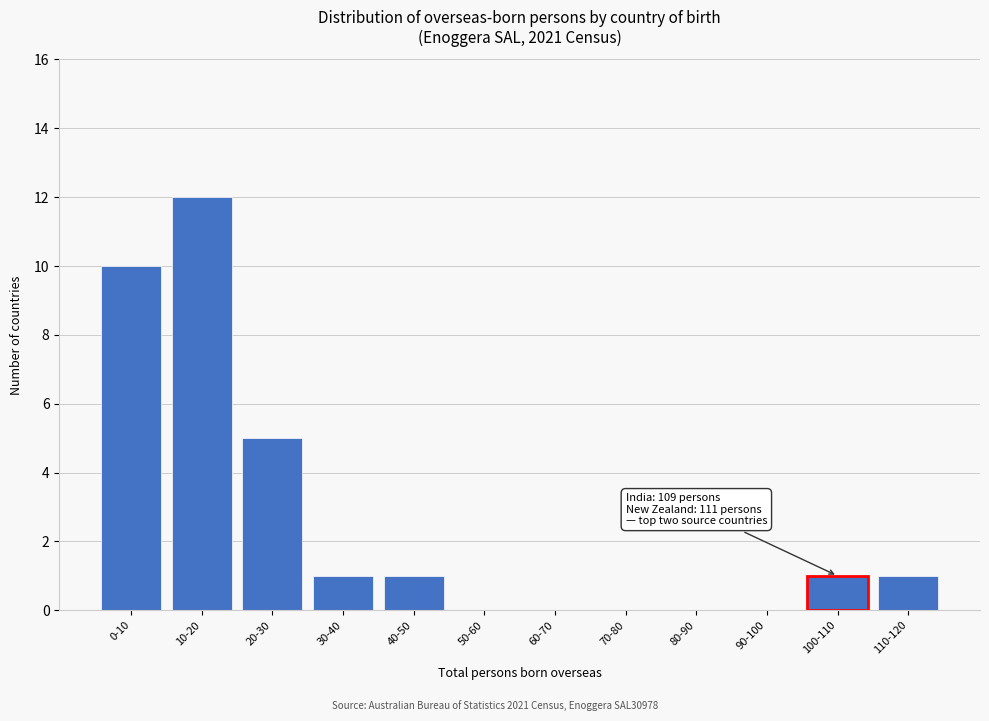

Reading left to right, list all the values displayed in this chart.

0-10=10	10-20=12	20-30=5	30-40=1	40-50=1	50-60=0	60-70=0	70-80=0	80-90=0	90-100=0	100-110=1	110-120=1